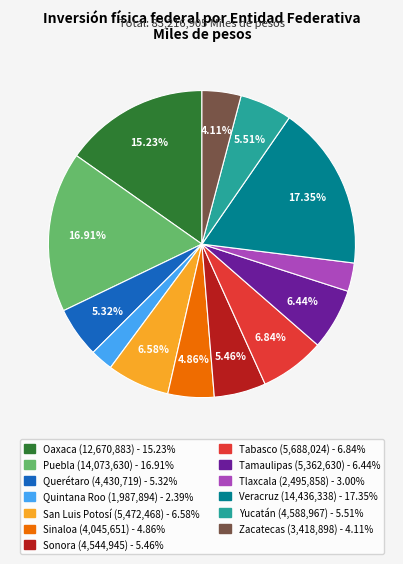

Count the number of slices in the pie.

13